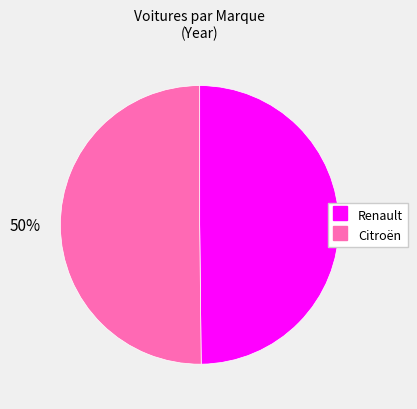

To the nearest percent, what portion does Renault represent?

50%